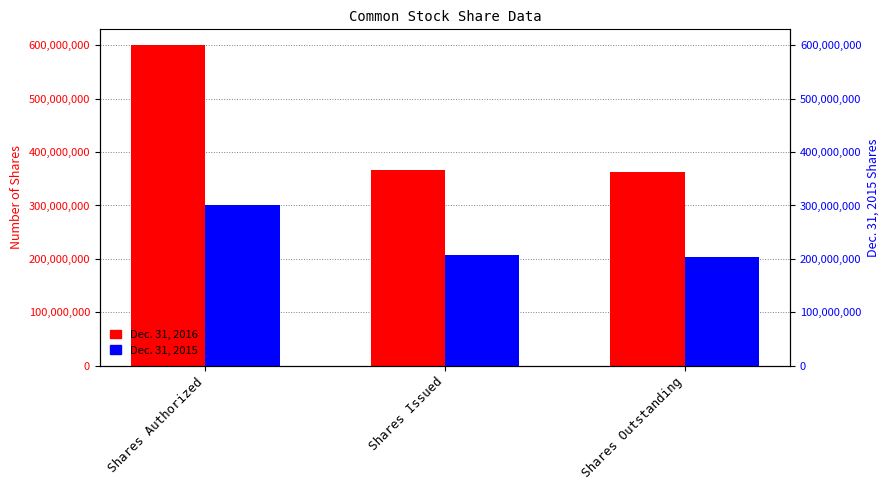

What are all the series names shown in the legend?

Dec. 31, 2016, Dec. 31, 2015